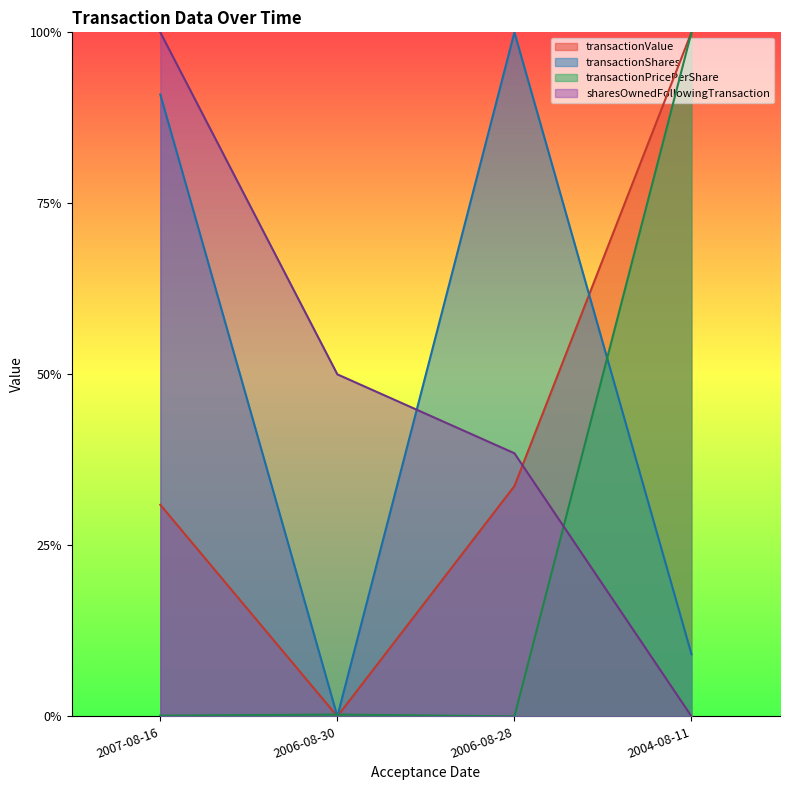

Reading left to right, what are all the values shown in this chart?

transactionShares: 0.9	0.0	1.0	0.1
transactionPricePerShare: 0.0	0.0	0.0	1.0
transactionValue: 0.3	0.0	0.3	1.0
sharesOwnedFollowingTransaction: 1.0	0.5	0.4	0.0